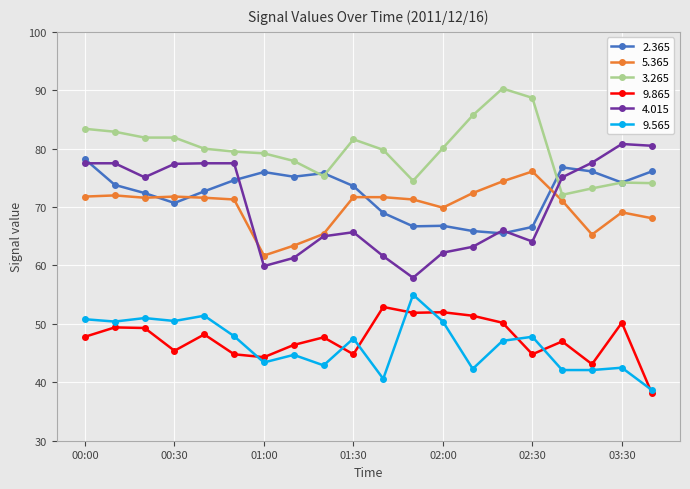

Which series has the largest total across all categories?

3.265